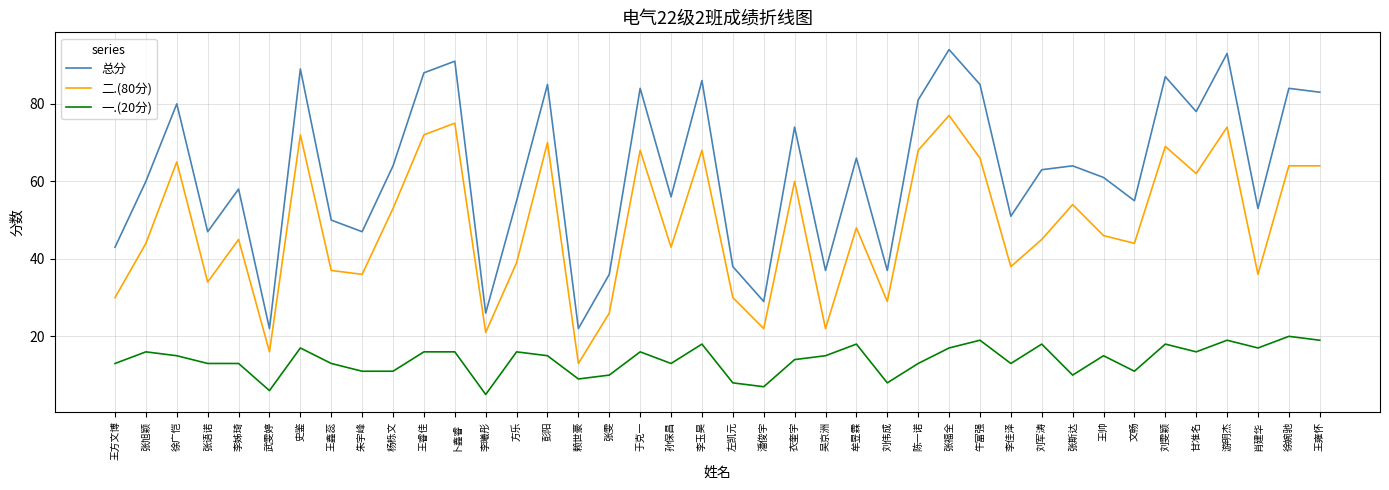

What is the lowest value of the 一.(20分) series?

5